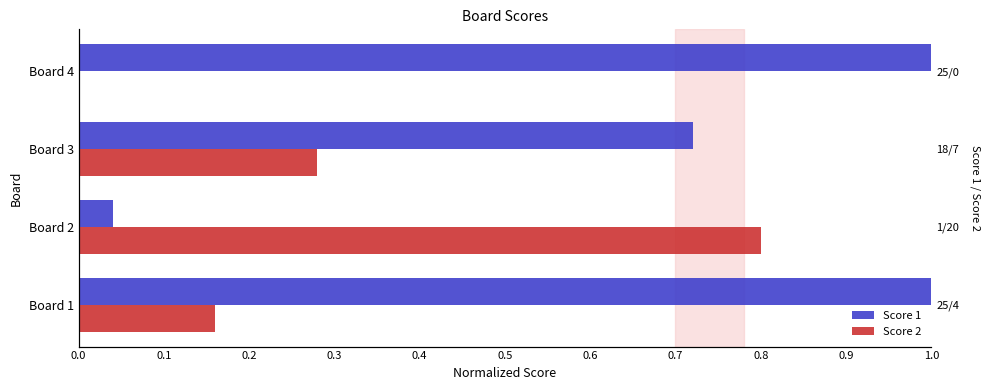

Reading left to right, extract all data points from this chart.

Score 1: 1.0	0.0	0.7	1.0
Score 2: 0.2	0.8	0.3	0.0